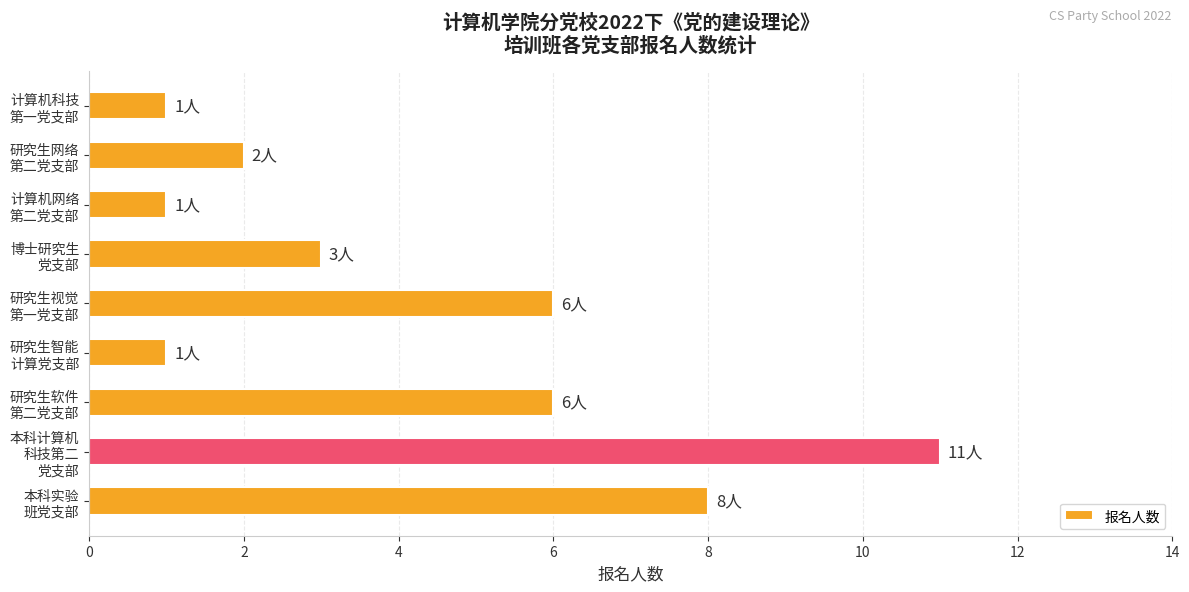

What is the maximum value shown in the chart?

11